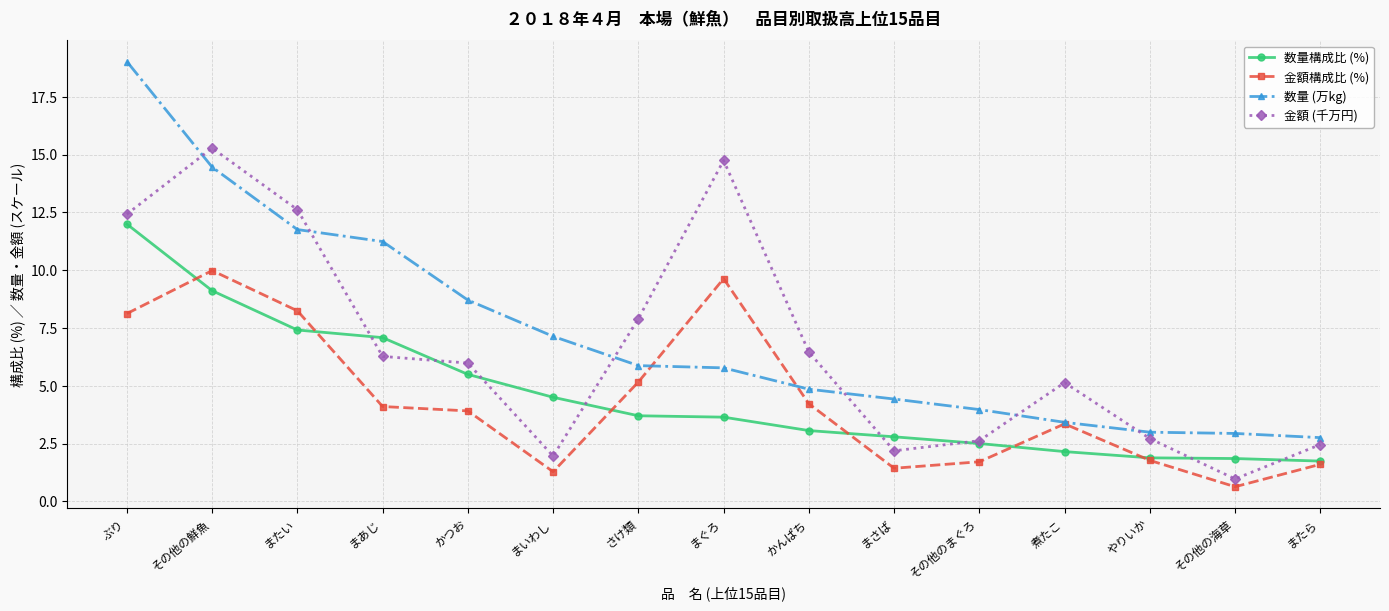

Is it true that 数量 (万kg) equals 4.6 at やりいか?

False